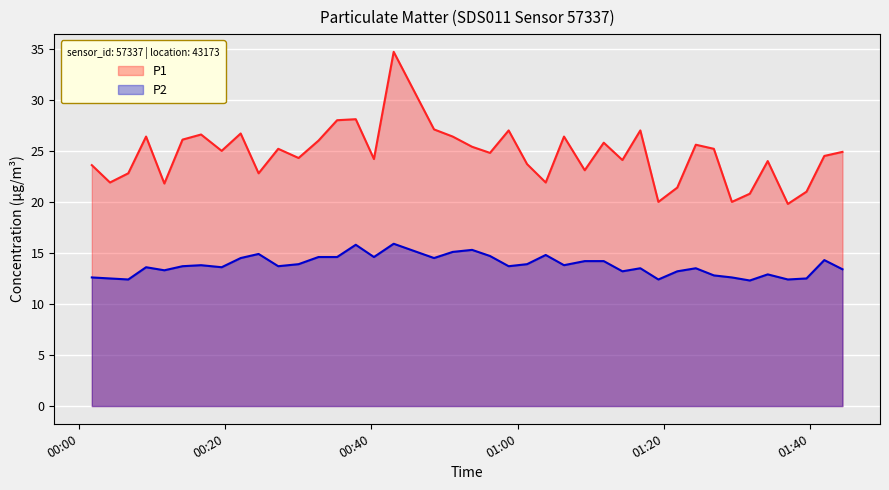

True or false: P1 and P2 intersect in this chart.

False